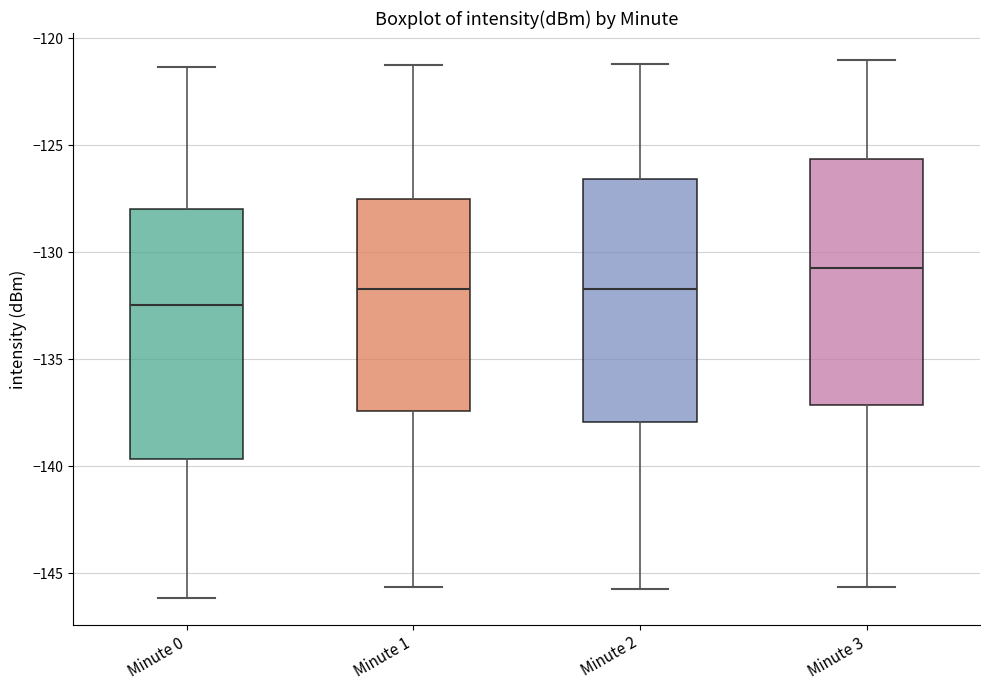

Reading left to right, transcribe this box plot: for each box, give where its median line is, the range the box spans, and where its two whiskers end, as read against the y-axis. The values are not printed on the chart, so give them approximately, as read against the axis.

Minute 0: median -132.5, box -139.5 to -128.0, whiskers -146.0 to -121.5
Minute 1: median -131.5, box -137.5 to -127.5, whiskers -145.5 to -121.0
Minute 2: median -131.5, box -138.0 to -126.5, whiskers -145.5 to -121.0
Minute 3: median -131.0, box -137.0 to -125.5, whiskers -145.5 to -121.0